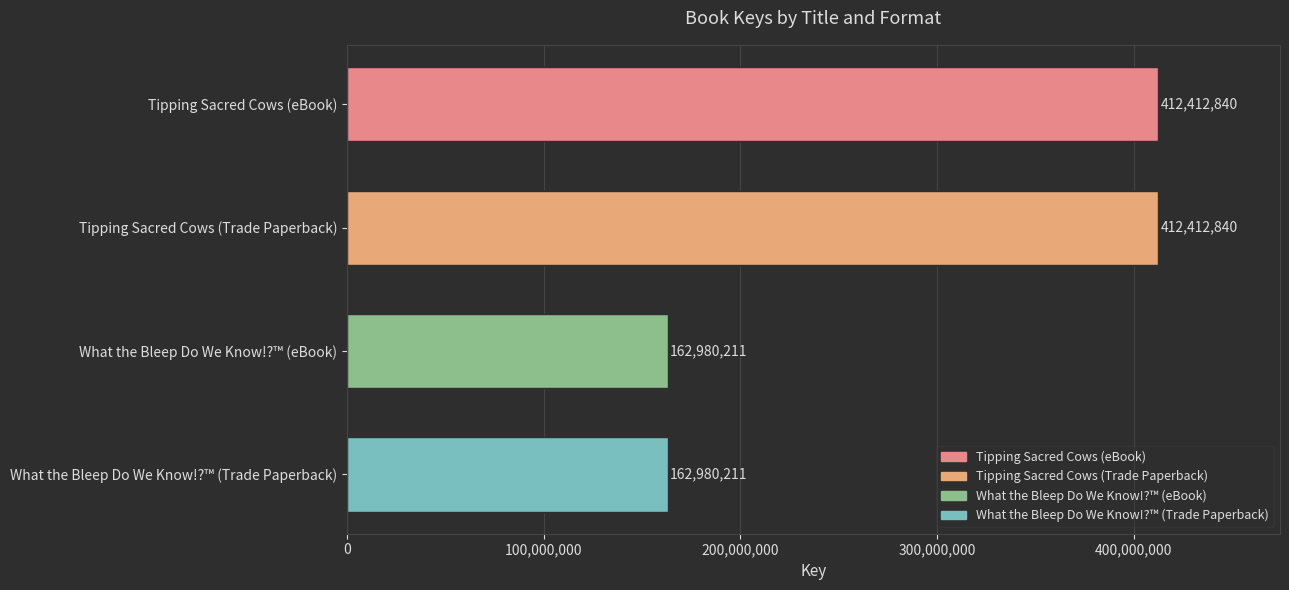

What is the average value?

287696526